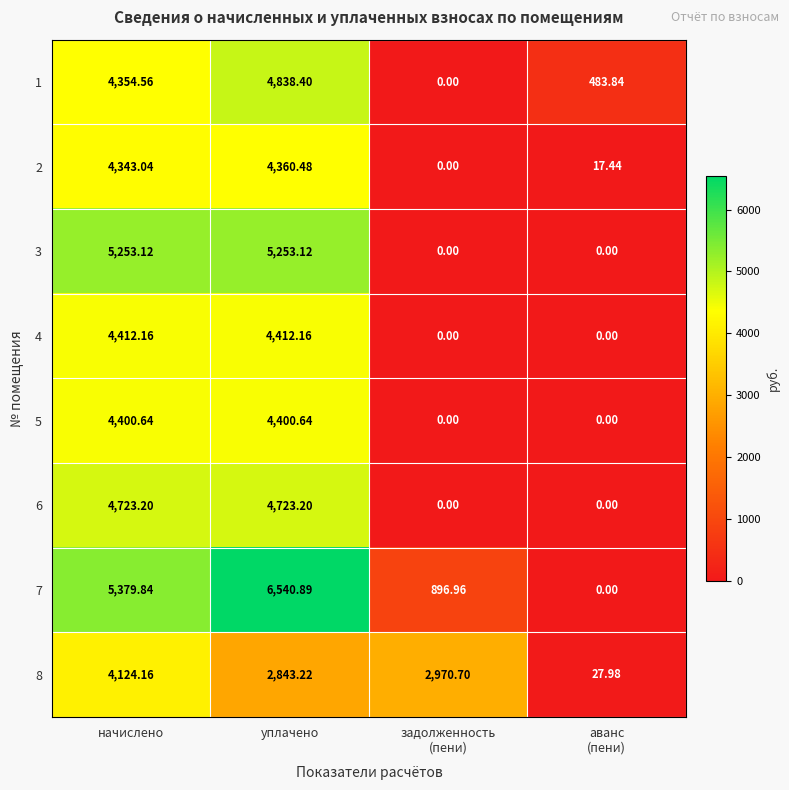

Which series has the widest spread of values?

7